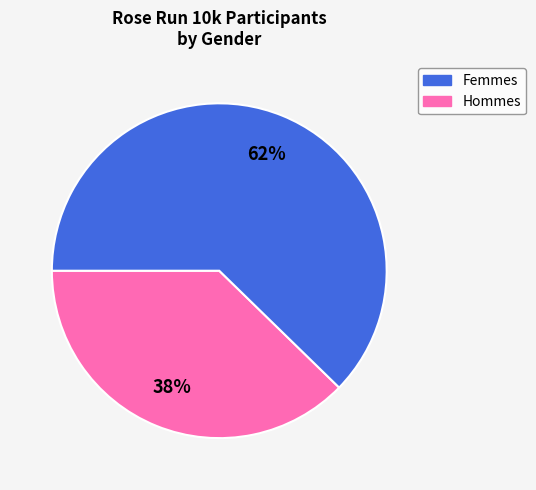

Does any single category account for the majority?

Yes